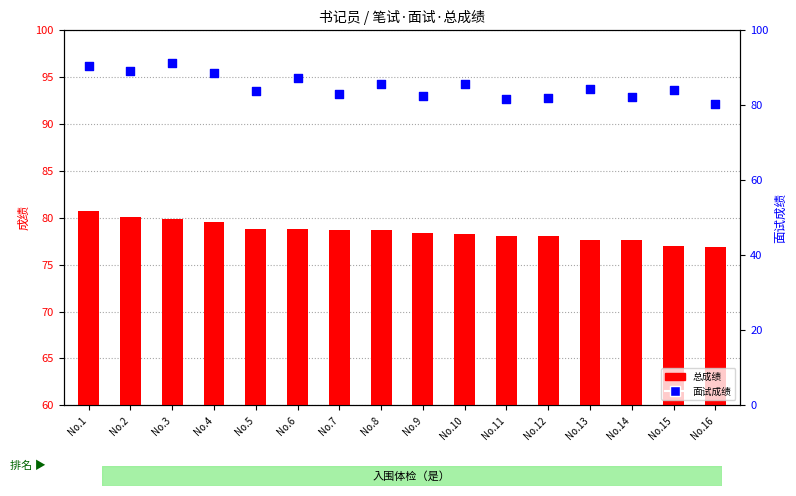

Between No.16 and No.10, which is larger?

No.10